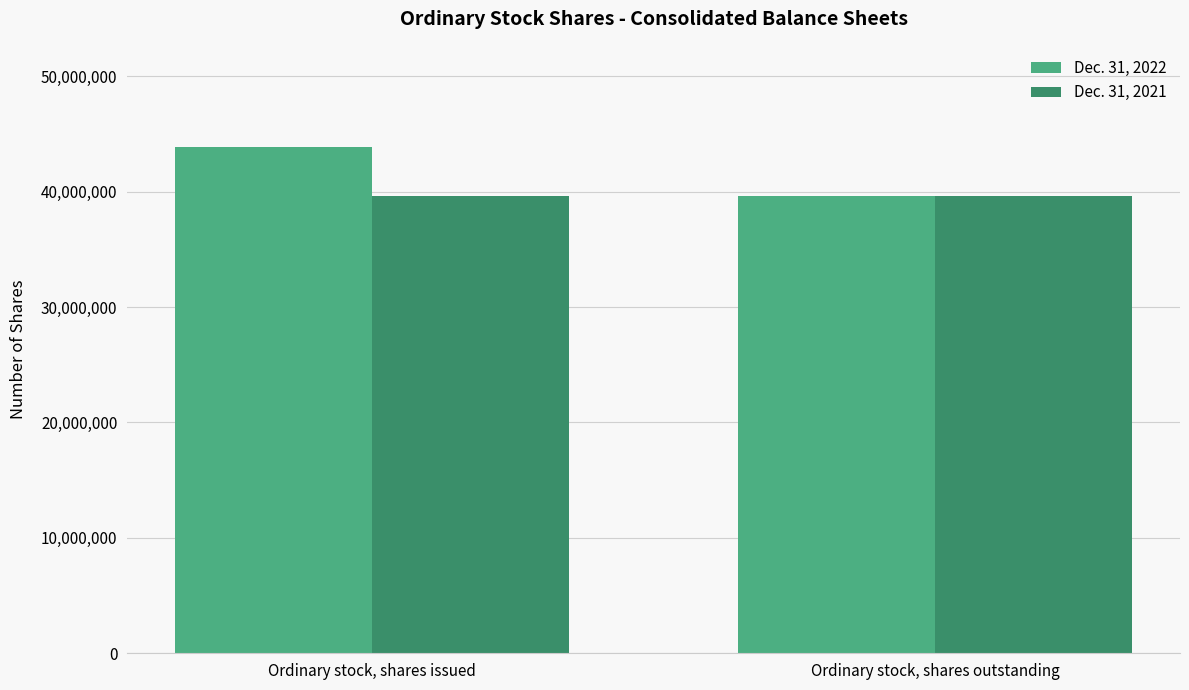

What is the lowest value of the Dec. 31, 2022 series?

39603961